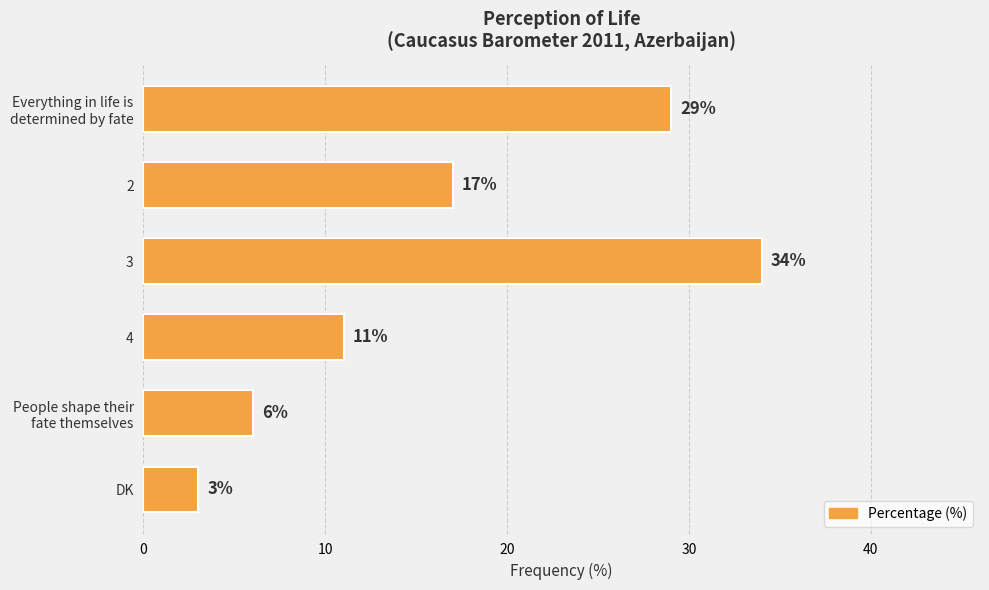

Approximately how many times larger is the value at 2 compared to 3?

0.5